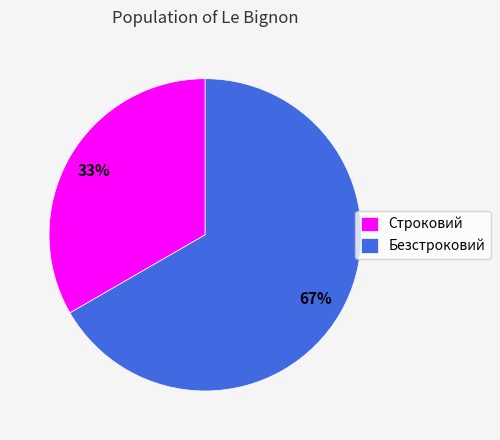

To the nearest percent, what is the average slice percentage?

50%